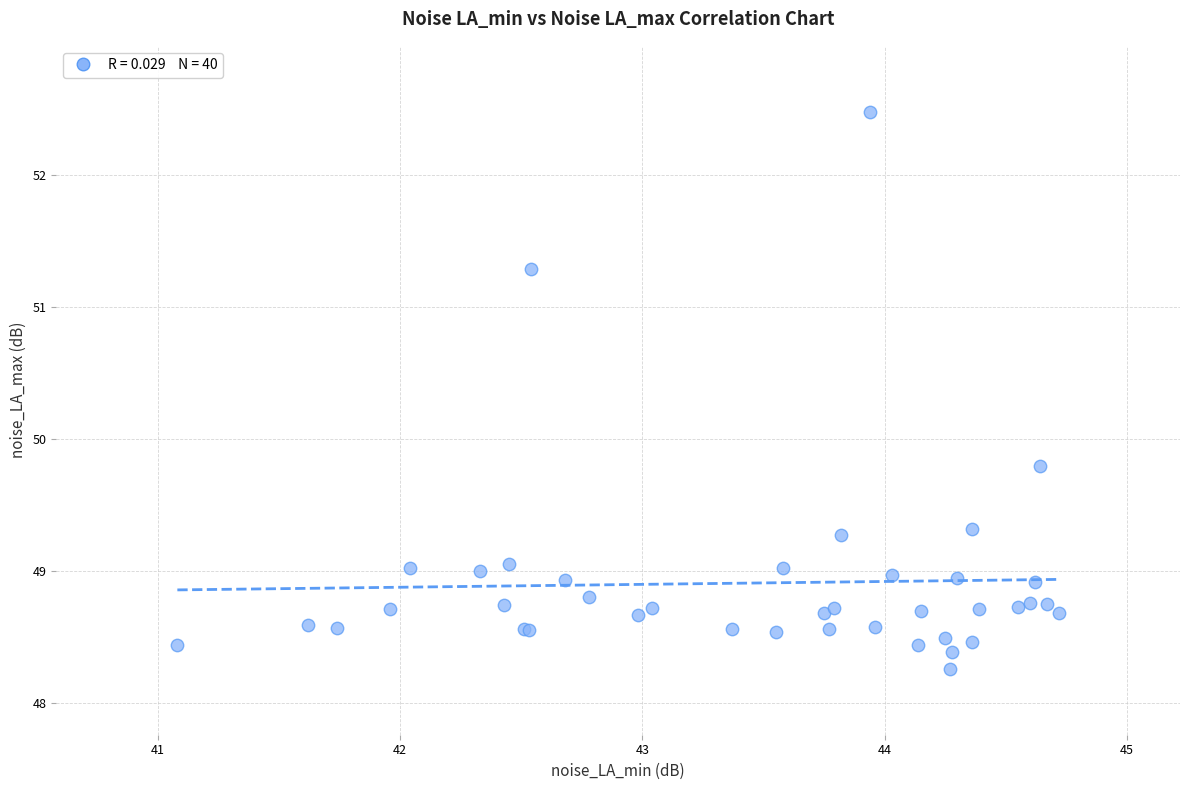

What Y value in the scatter plot is closest to 50?

49.8